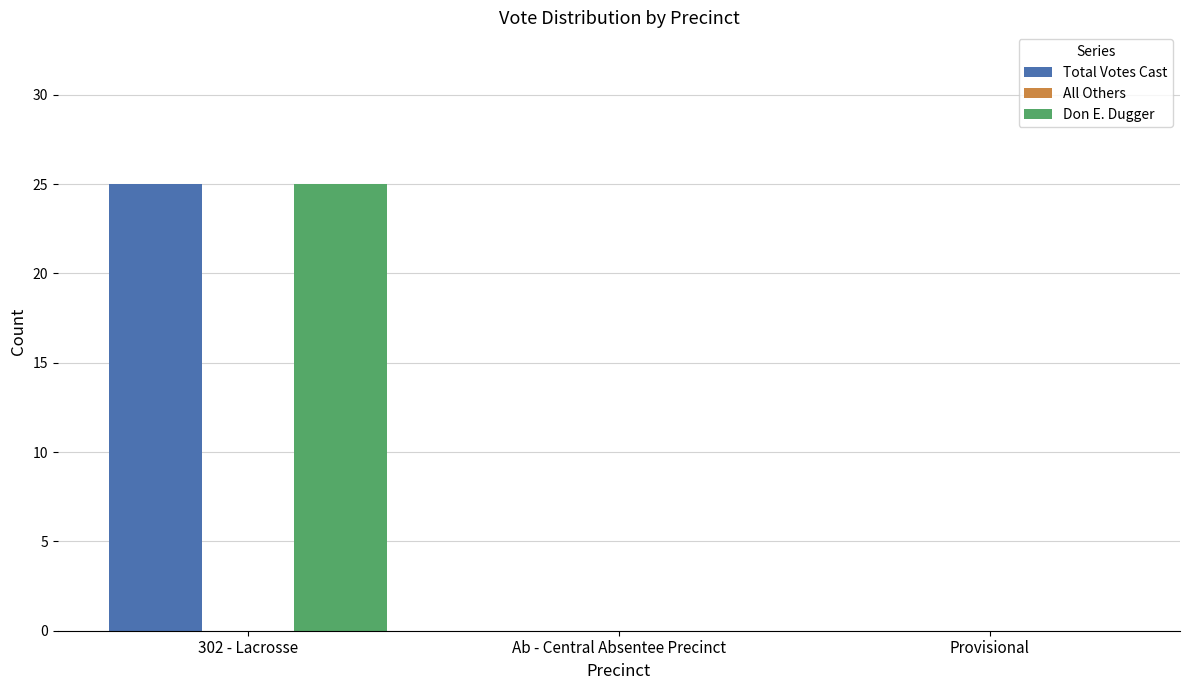

Which category has the highest value in the Total Votes Cast series?

302 - Lacrosse